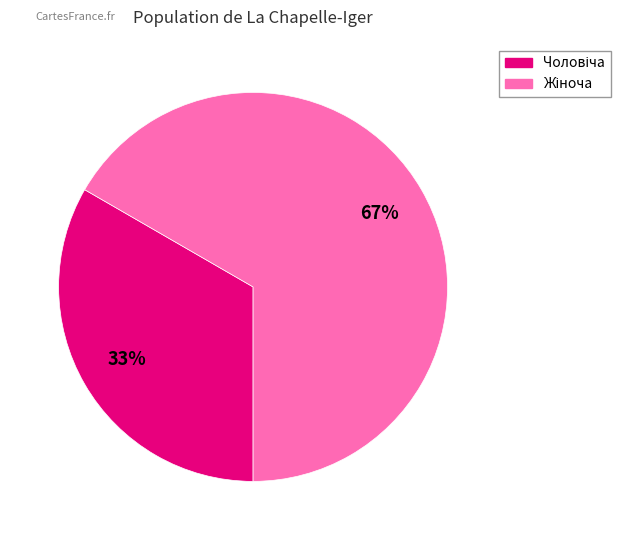

How many slices are in this pie chart?

2